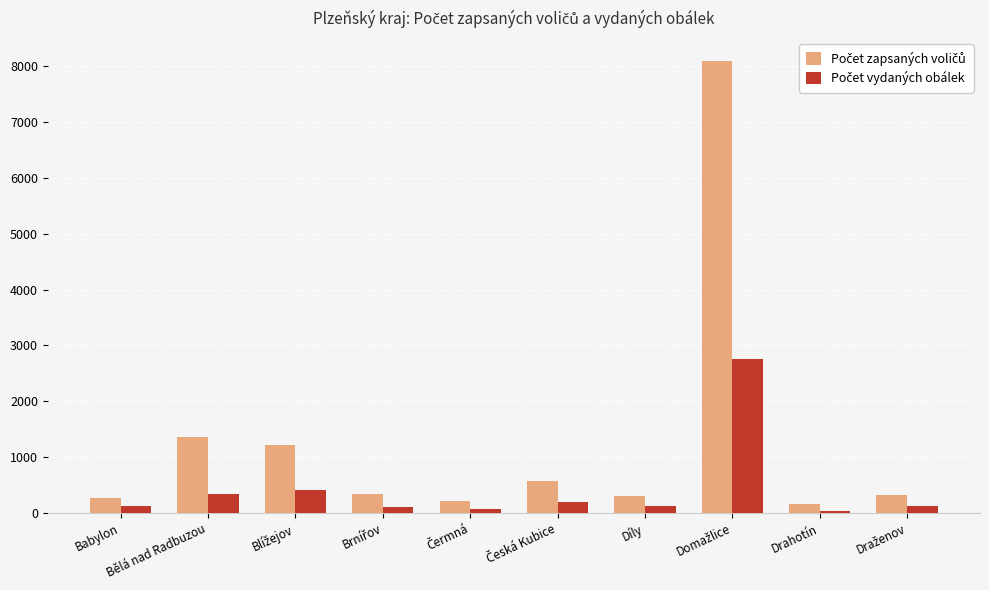

What is the difference between the highest and lowest values at Bělá nad Radbuzou?

1022